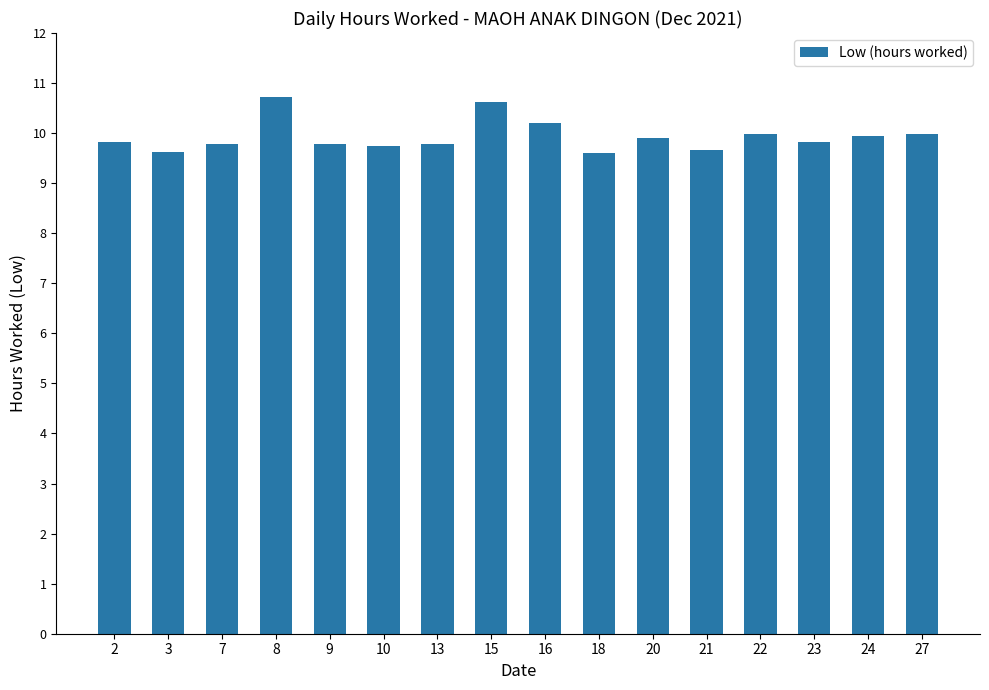

What is the smallest value displayed?

9.6